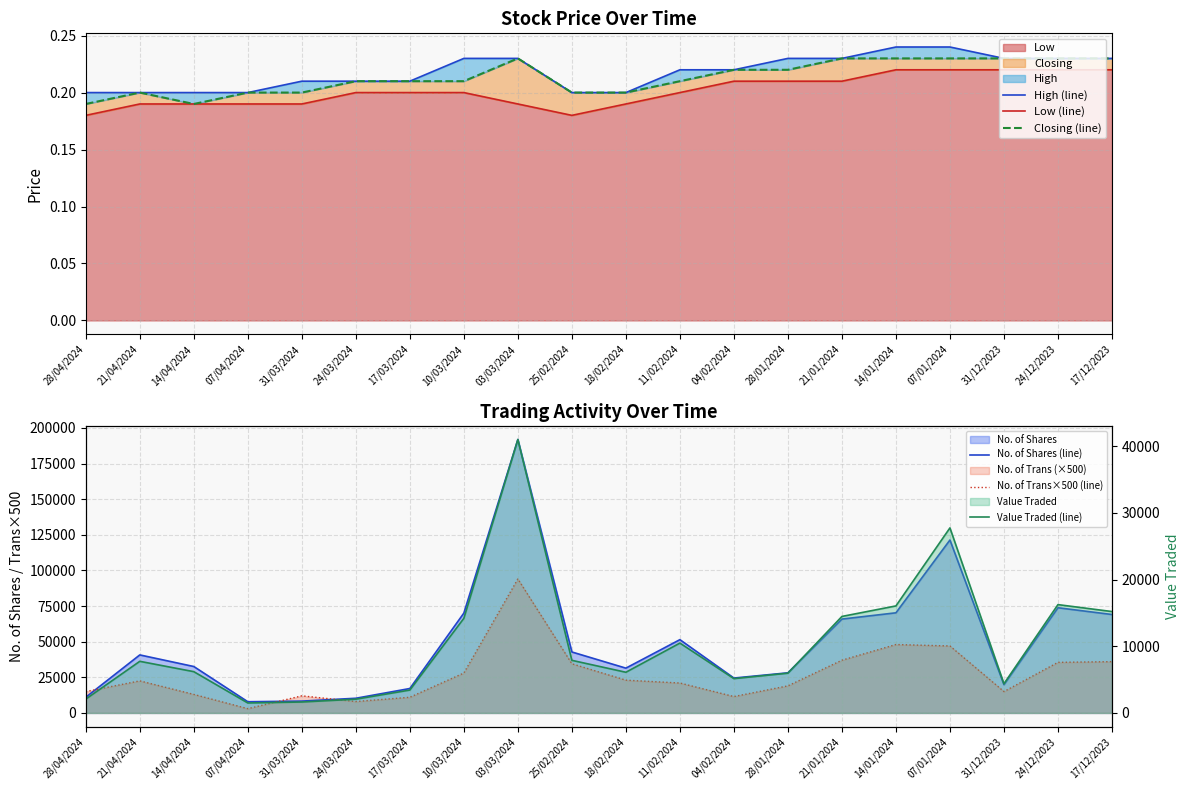

Count the number of categories in the chart.

20